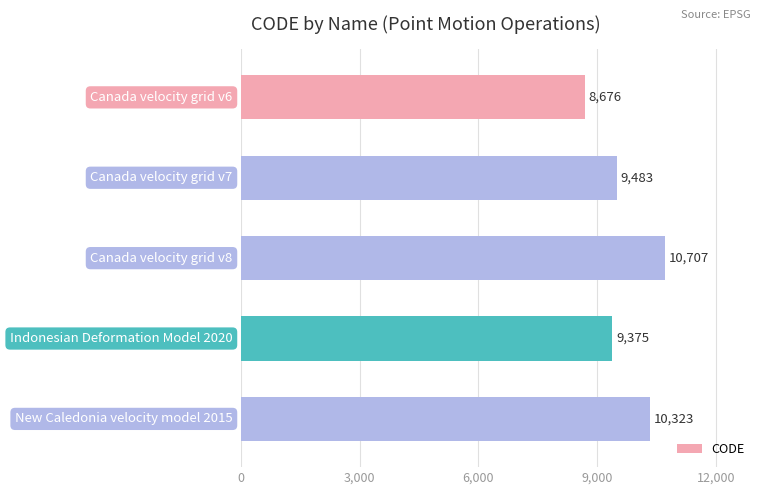

What is the maximum value shown in the chart?

10707